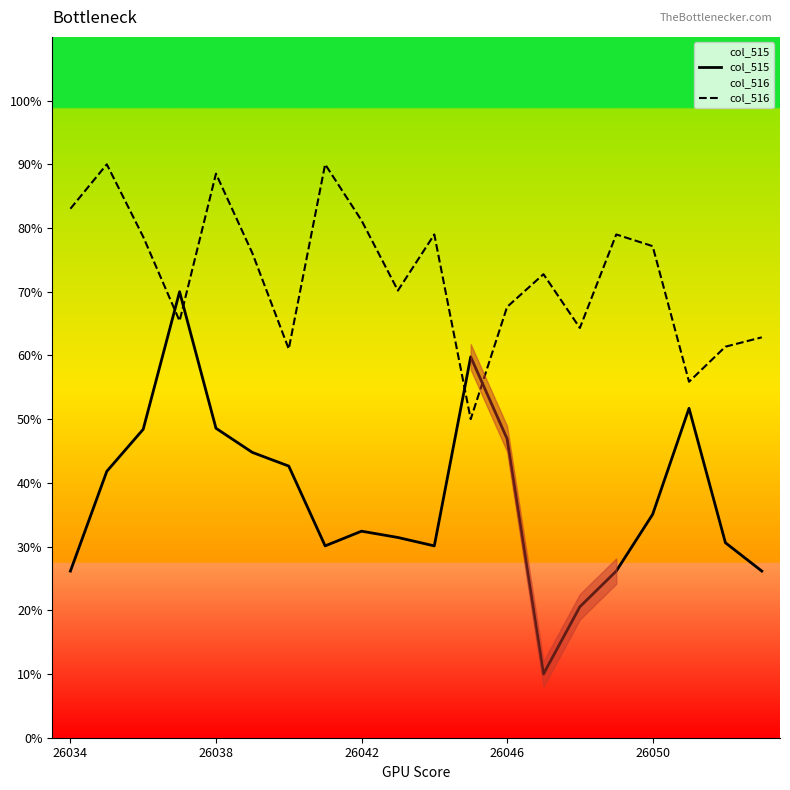

After their last crossing, which series has the higher values: col_516 or col_515?

col_516